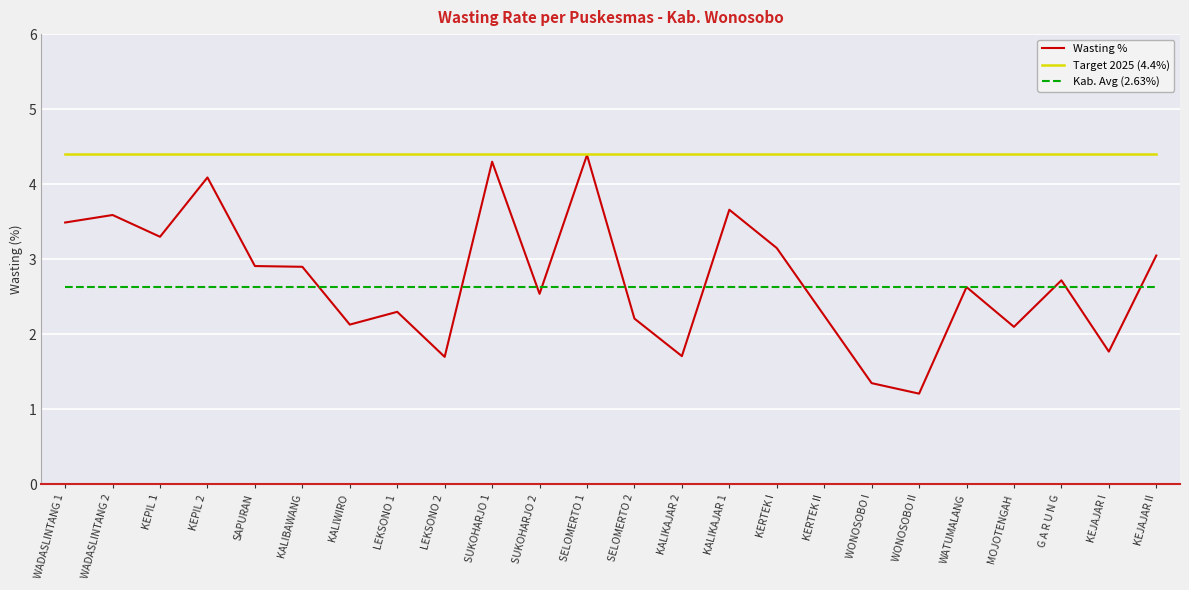

What is the minimum value for Wasting %?

1.2